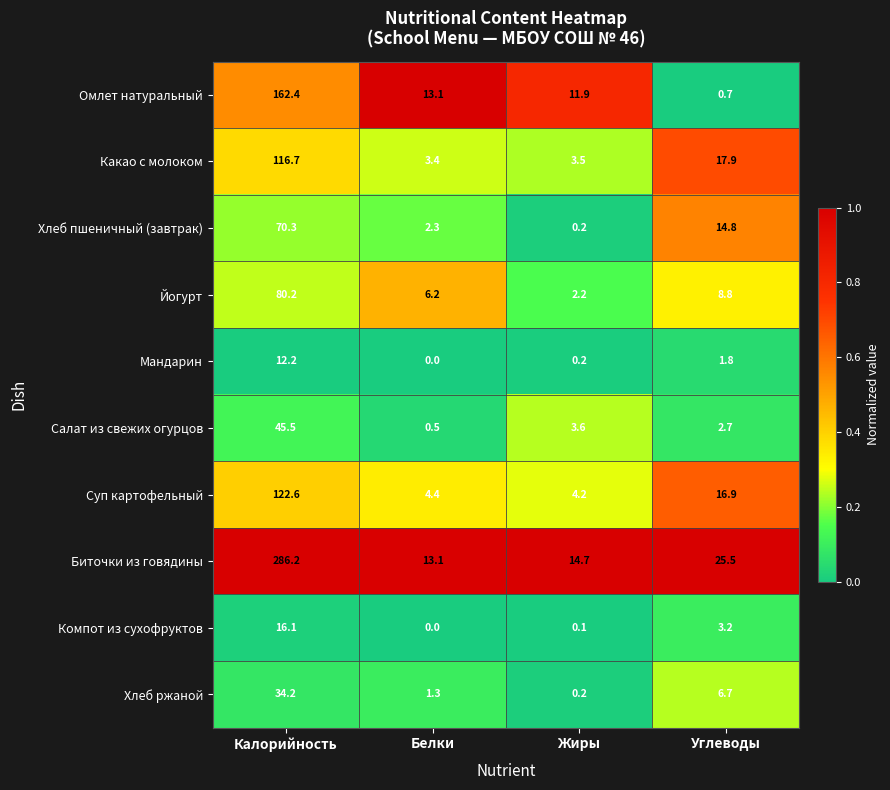

What is the maximum value for Биточки из говядины?

286.2